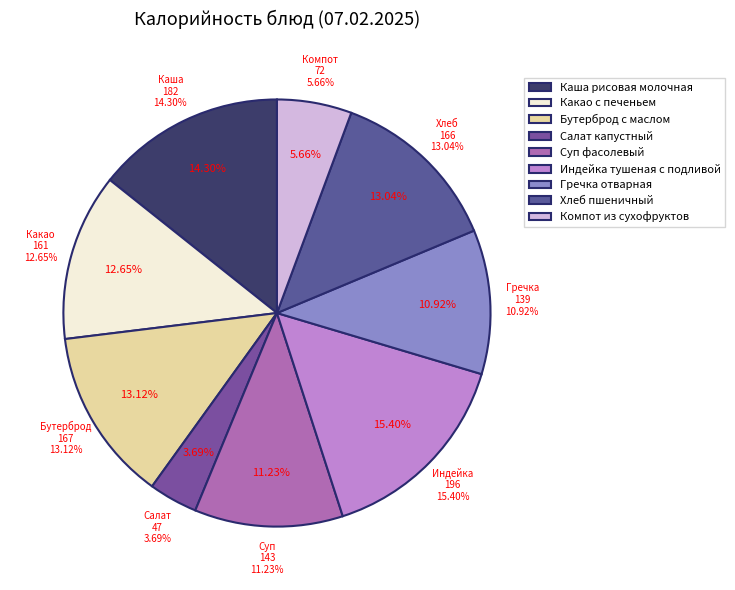

How many slices are in this pie chart?

9